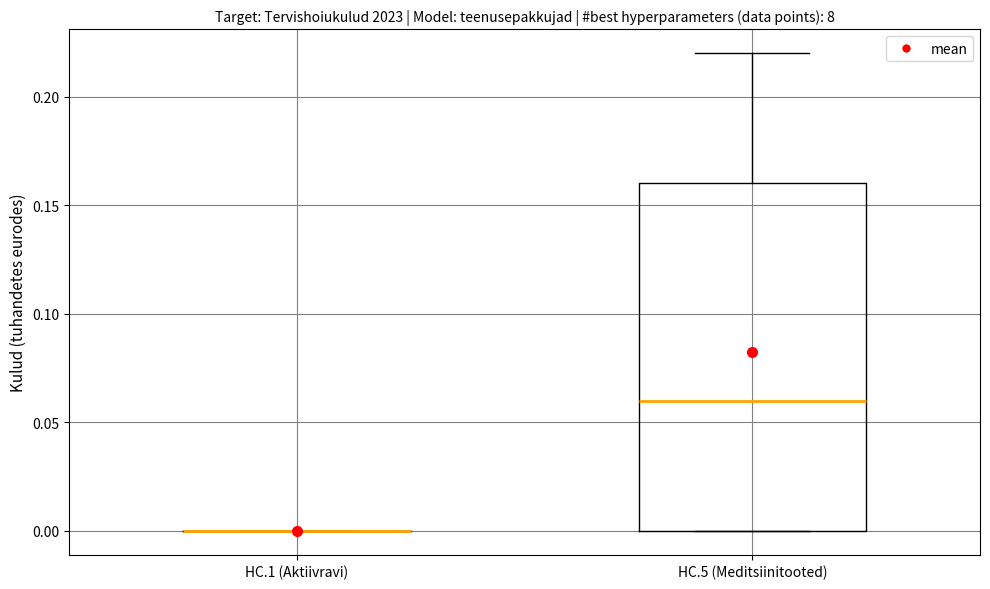

Reading left to right, read every box against the y-axis: the position of its median line, the range the box covers, and the ends of its whiskers. The values are not printed on the chart, so give them approximately, as read against the axis.

HC.1 (Aktiivravi): box collapsed to a line at 0.00, whiskers 0.00 to 0.00
HC.5 (Meditsiinitooted): median 0.06, box 0.00 to 0.16, whiskers 0.00 to 0.22